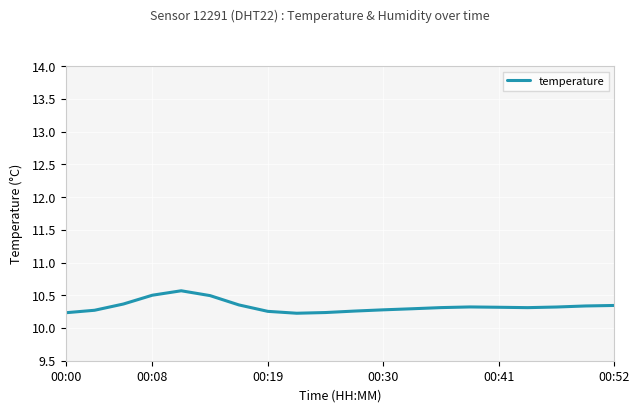

What is the minimum value shown in the chart?

10.2